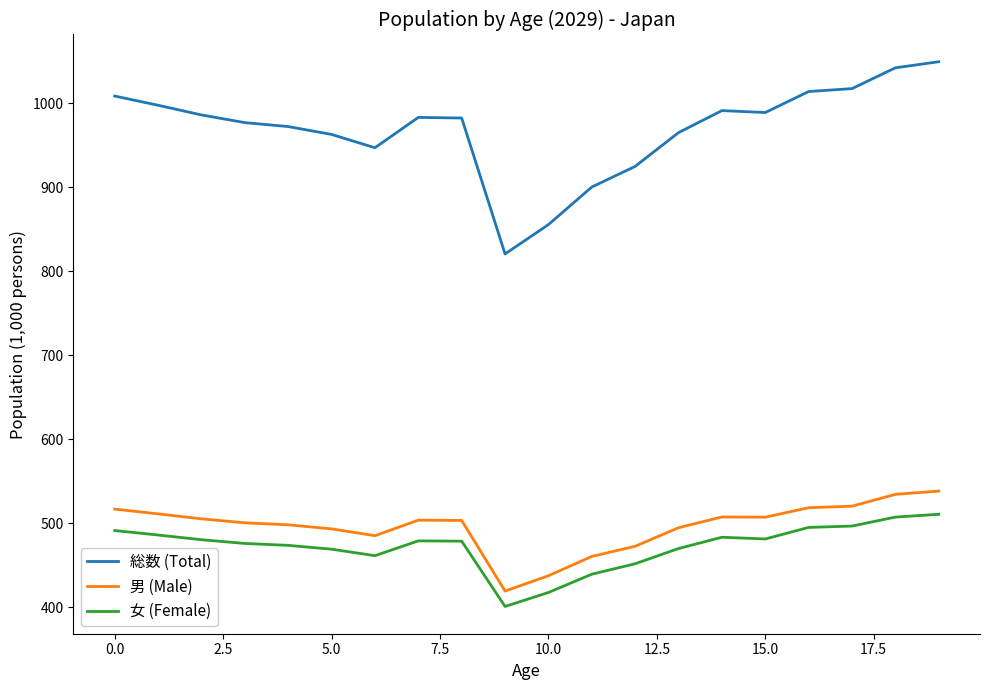

True or false: 男 (Male) and 総数 (Total) intersect in this chart.

False